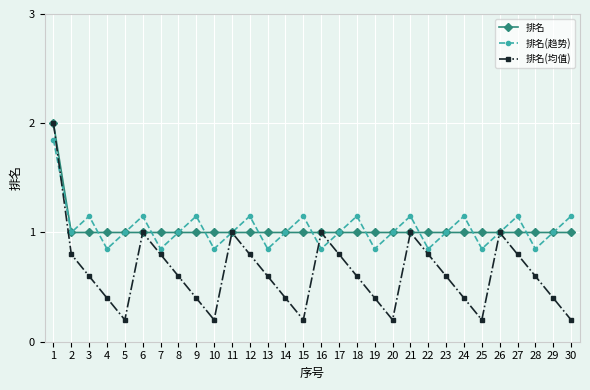

What are all the series names shown in the legend?

排名, 排名(趋势), 排名(均值)